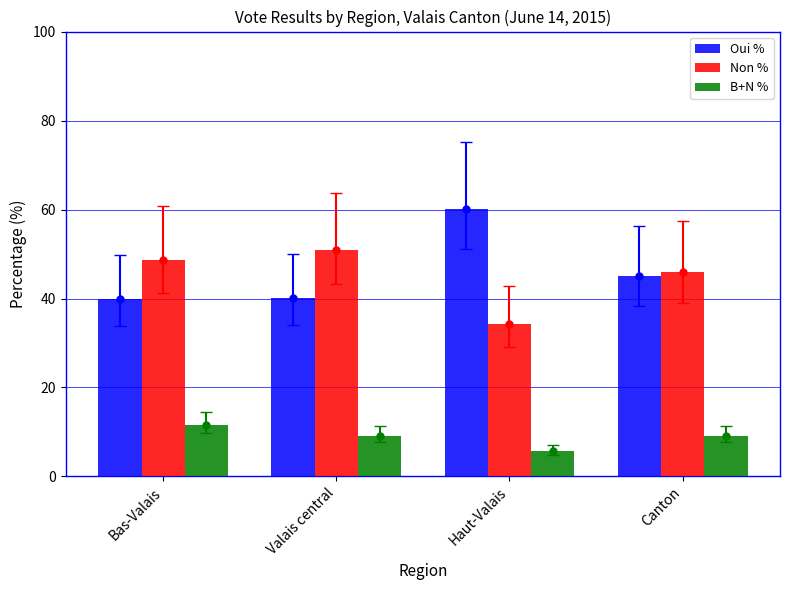

List the series in order of their peak value, highest first.

Oui %, Non %, B+N %